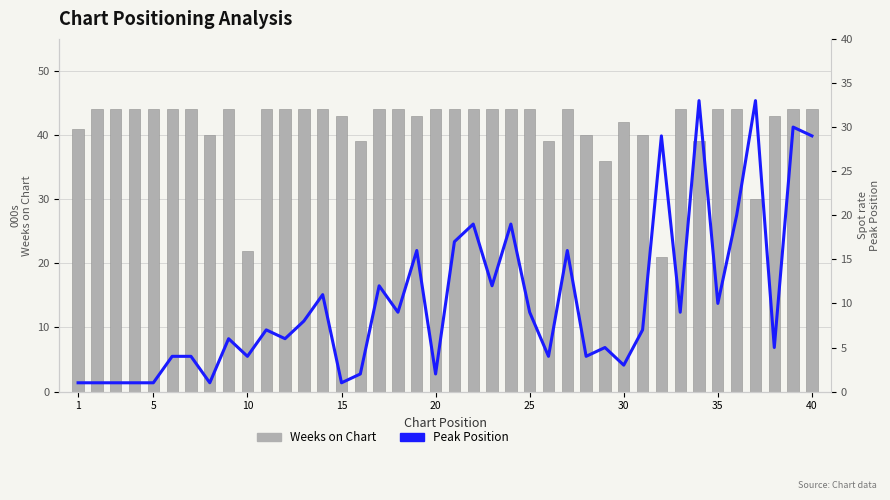

True or false: Weeks on Chart has a value of 41 at 1.

True